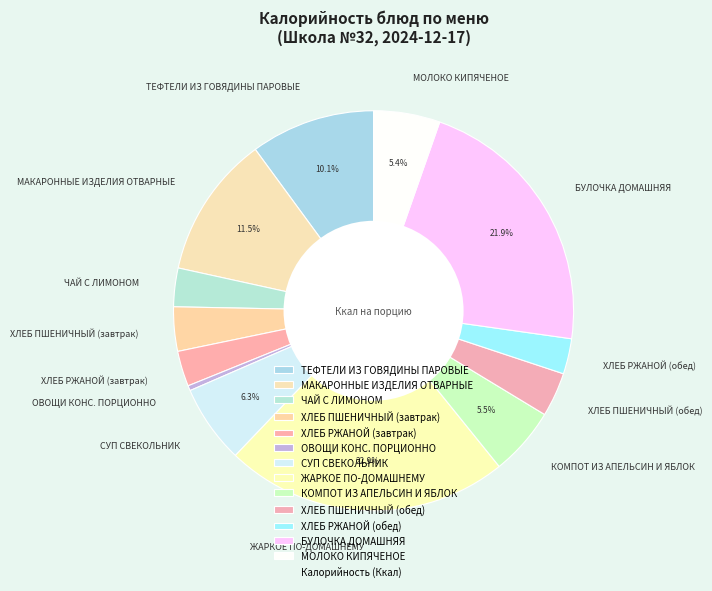

Does СУП СВЕКОЛЬНИК represent more than half of the total?

No